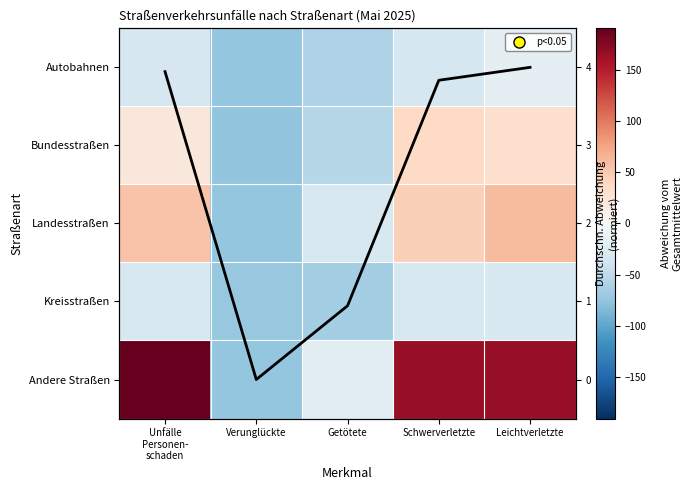

Rank the categories by Autobahnen value from lowest to highest.

Verunglückte, Getötete, Schwerverletzte, Unfälle Personen- schaden, Leichtverletzte